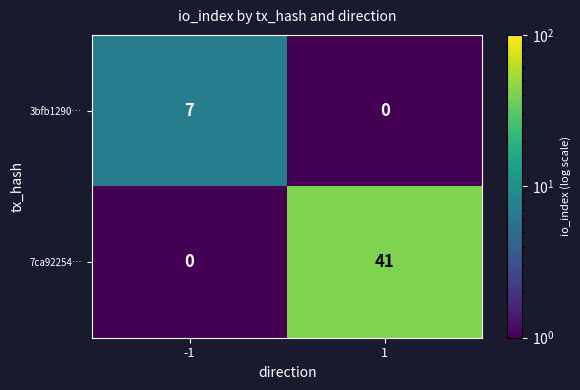

Reading right to left, what are all the values shown in this chart?

3bfb1290…: 0	7
7ca92254…: 41	0